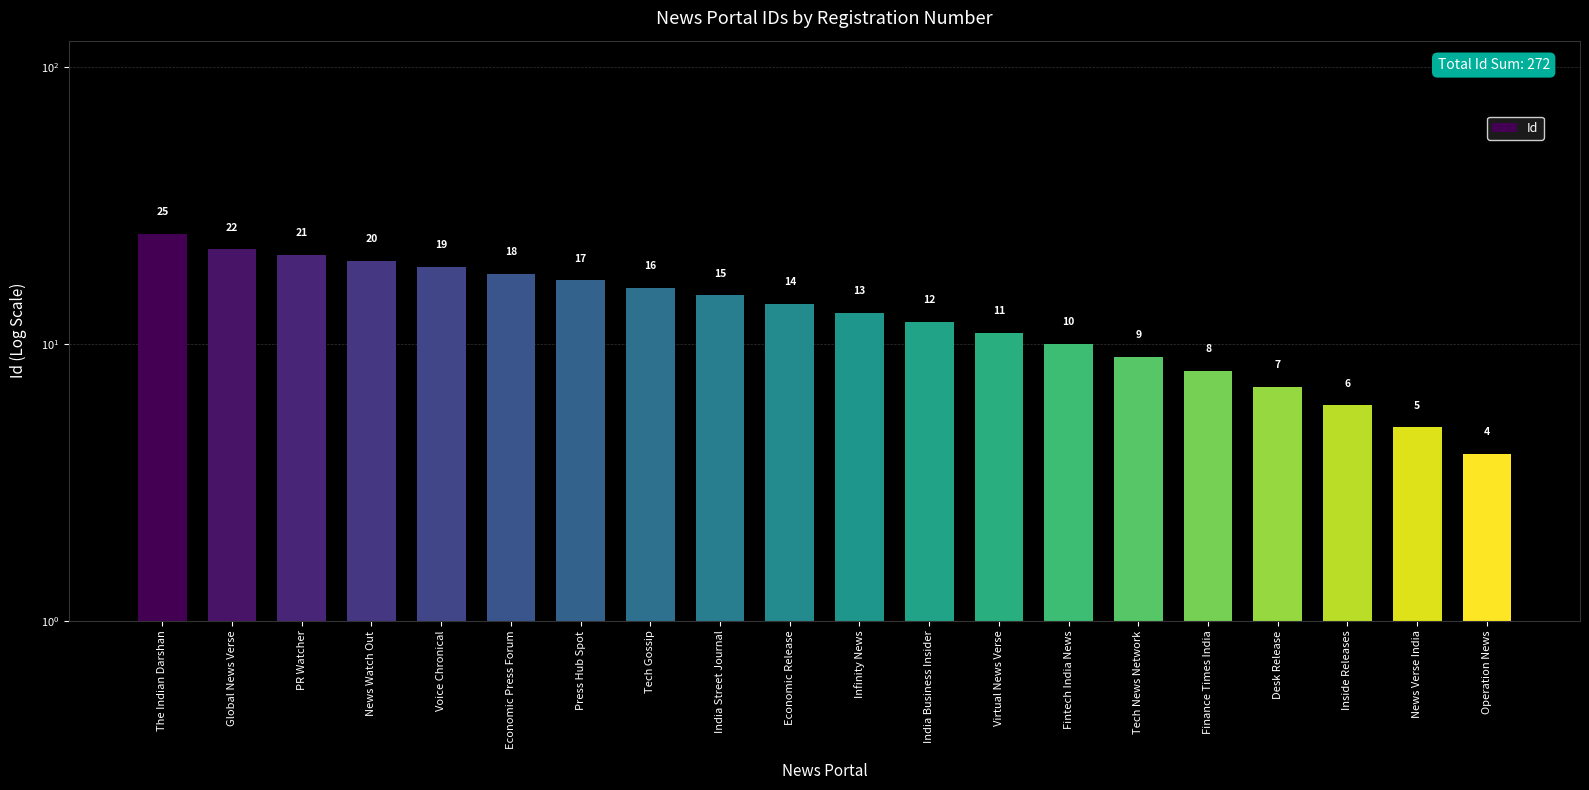

Read the value at Tech Gossip, to the nearest 10.

20